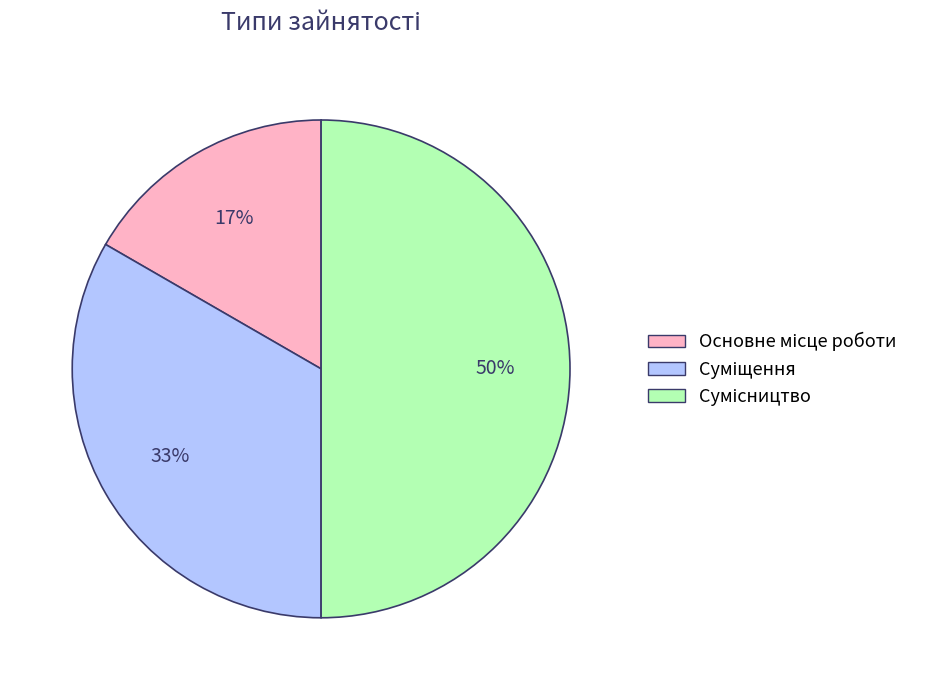

Count the number of slices in the pie.

3